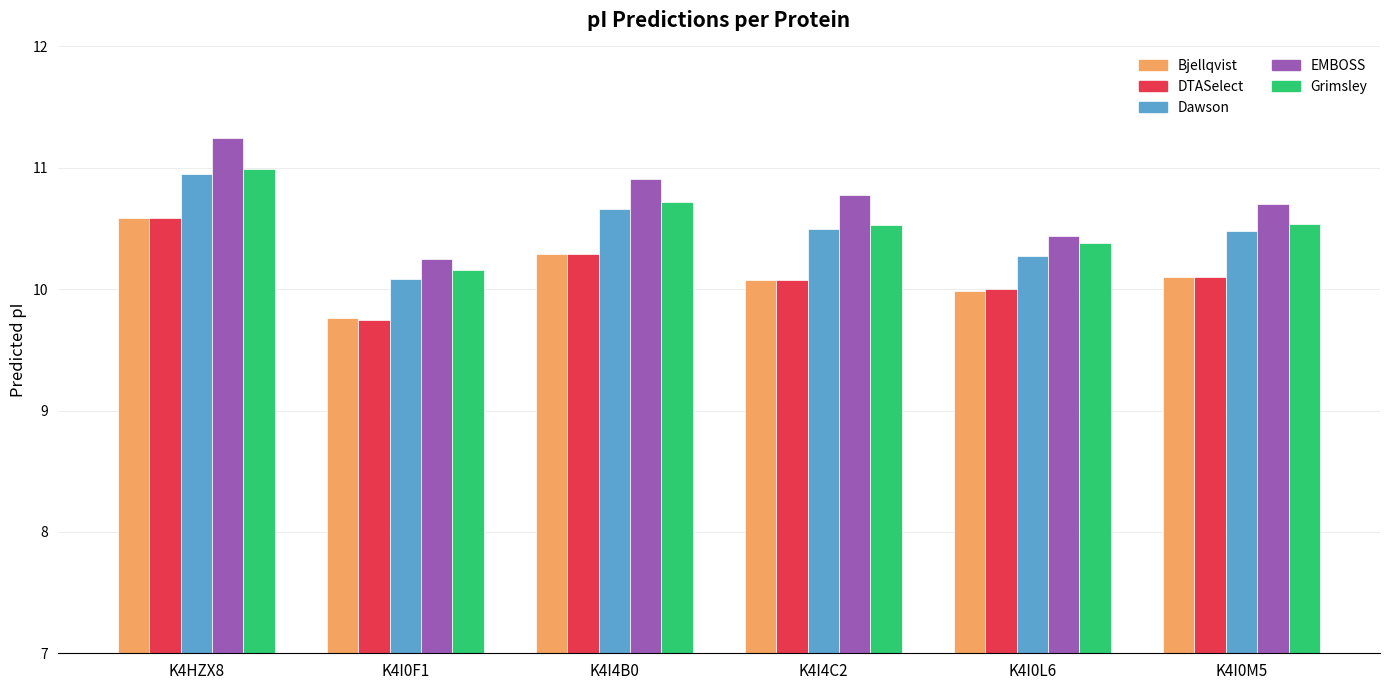

At which category is the sum across all series the highest?

K4HZX8